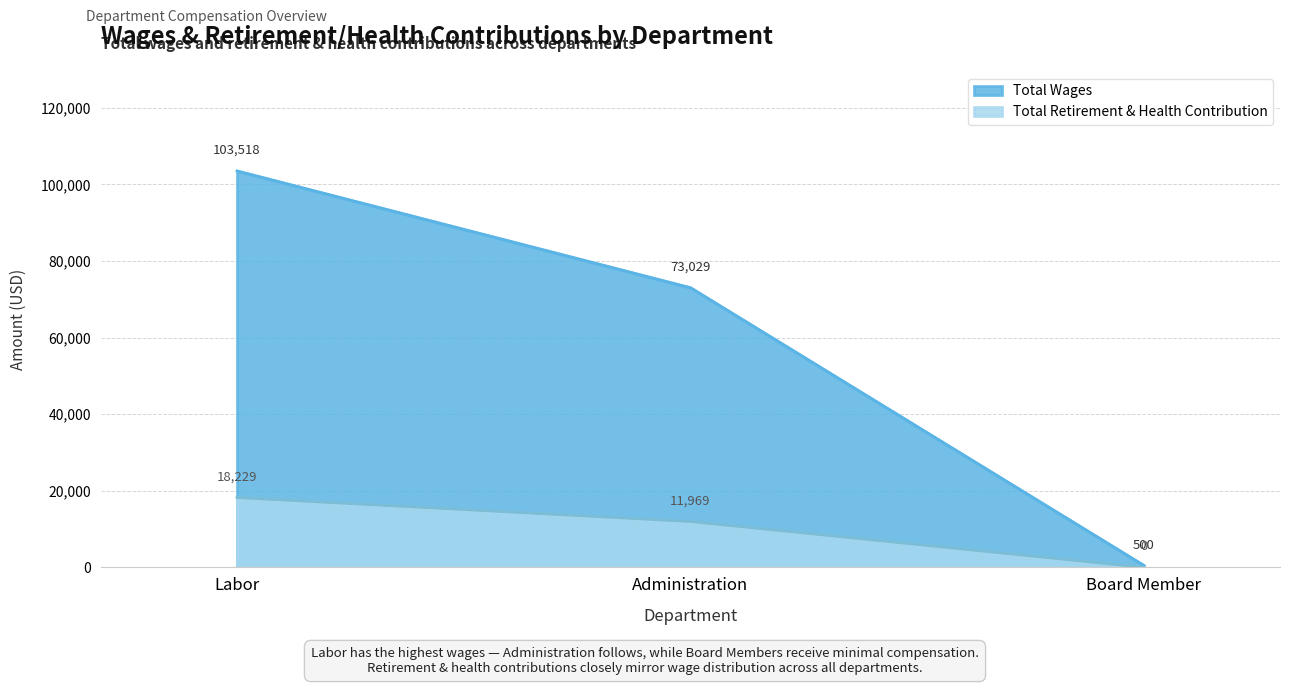

How many values in the Total Wages series are below 73029?

1